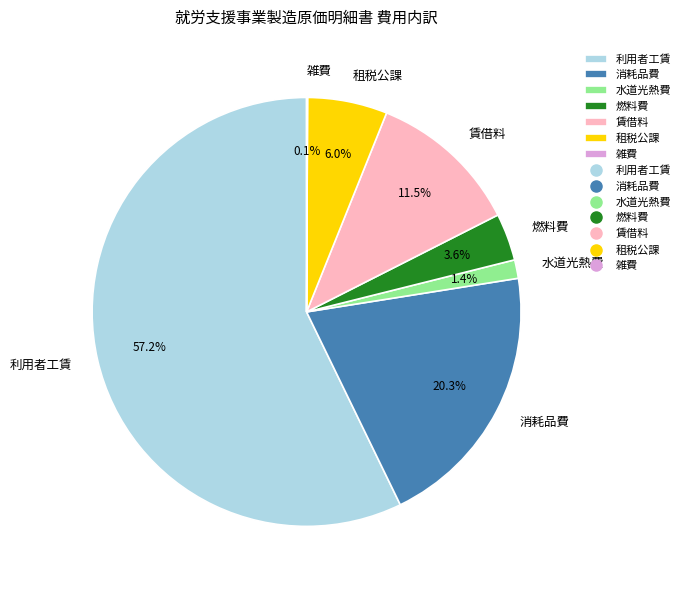

Combined, what portion of the pie is 消耗品費 and 租税公課?

26.3%